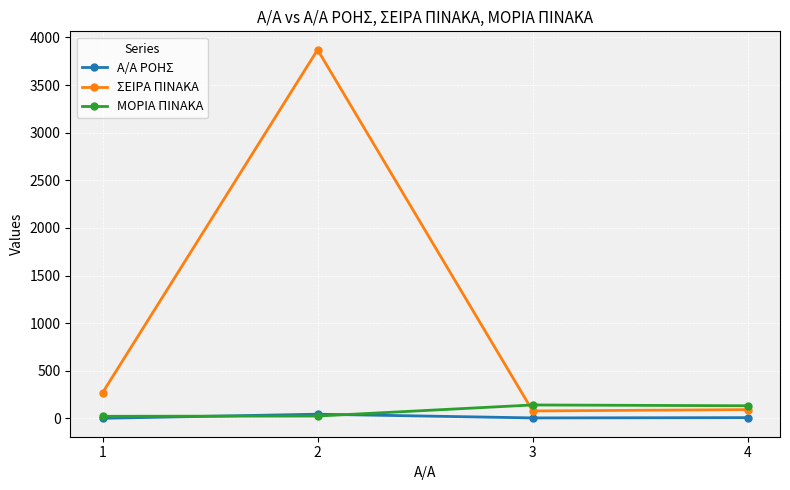

True or false: Α/Α ΡΟΗΣ has more than 1 points higher than both neighbors.

False